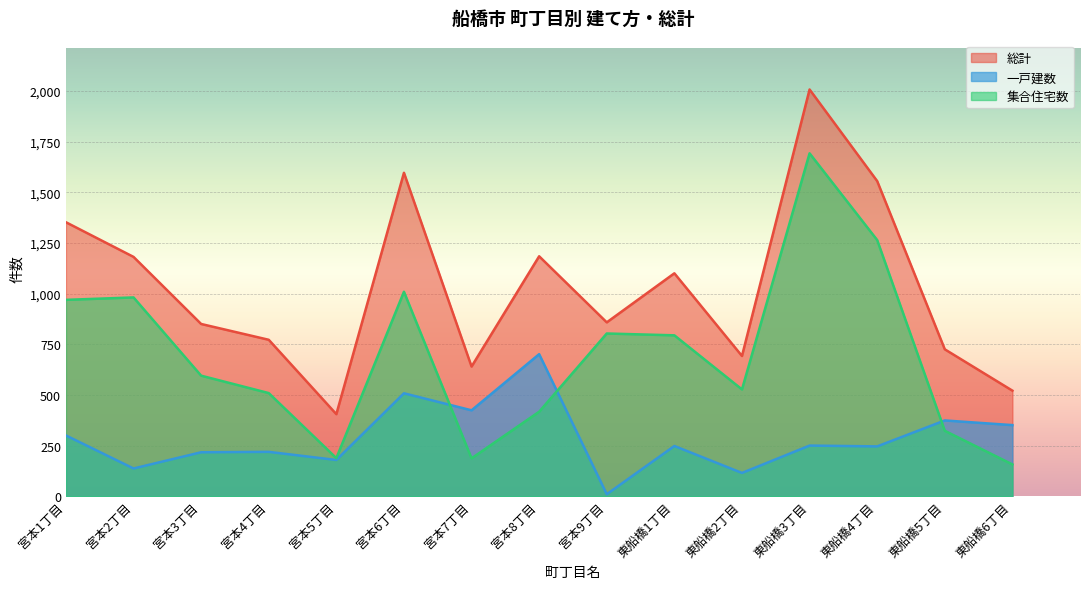

What are all the series names shown in the legend?

総計, 一戸建数, 集合住宅数